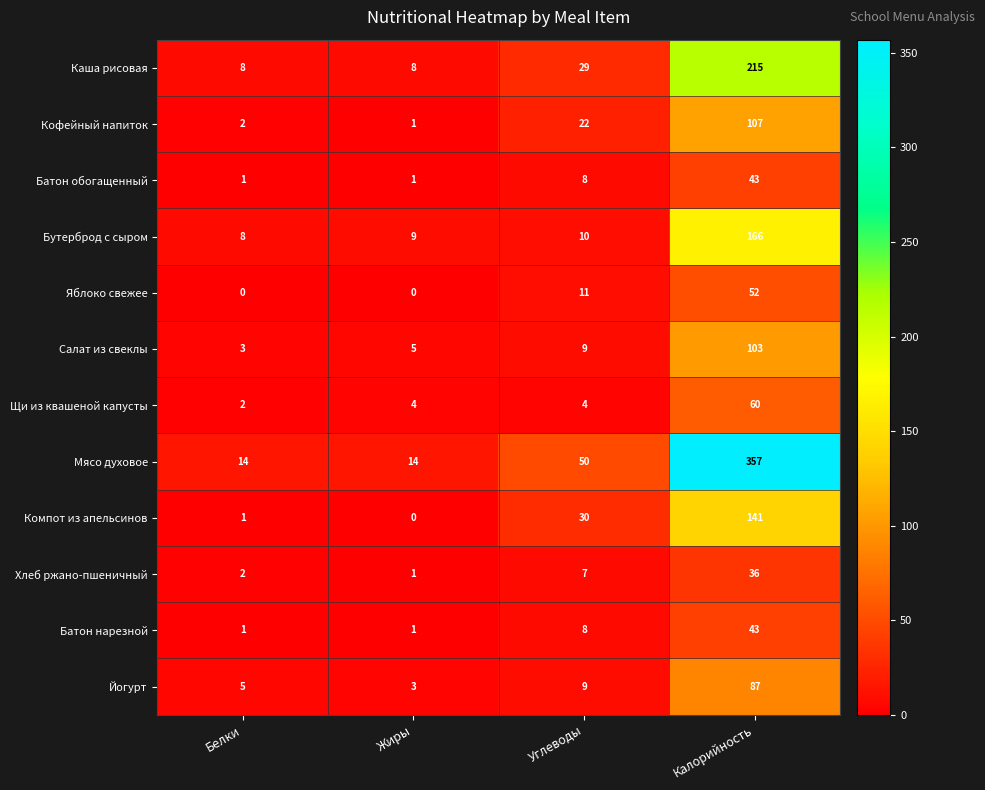

What is the total value across all series at Углеводы?

197